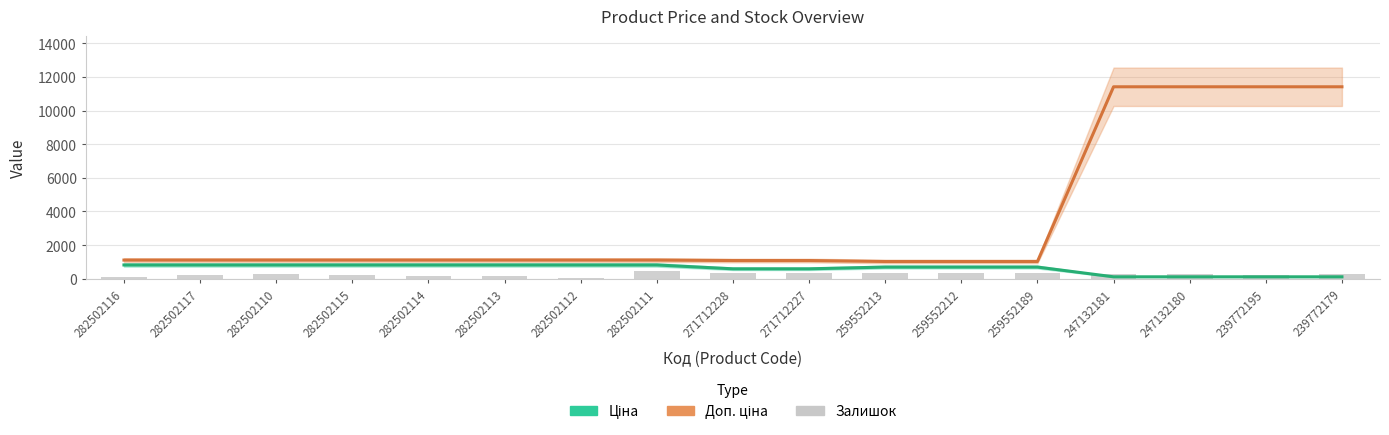

What is the minimum value for Ціна?

114.1